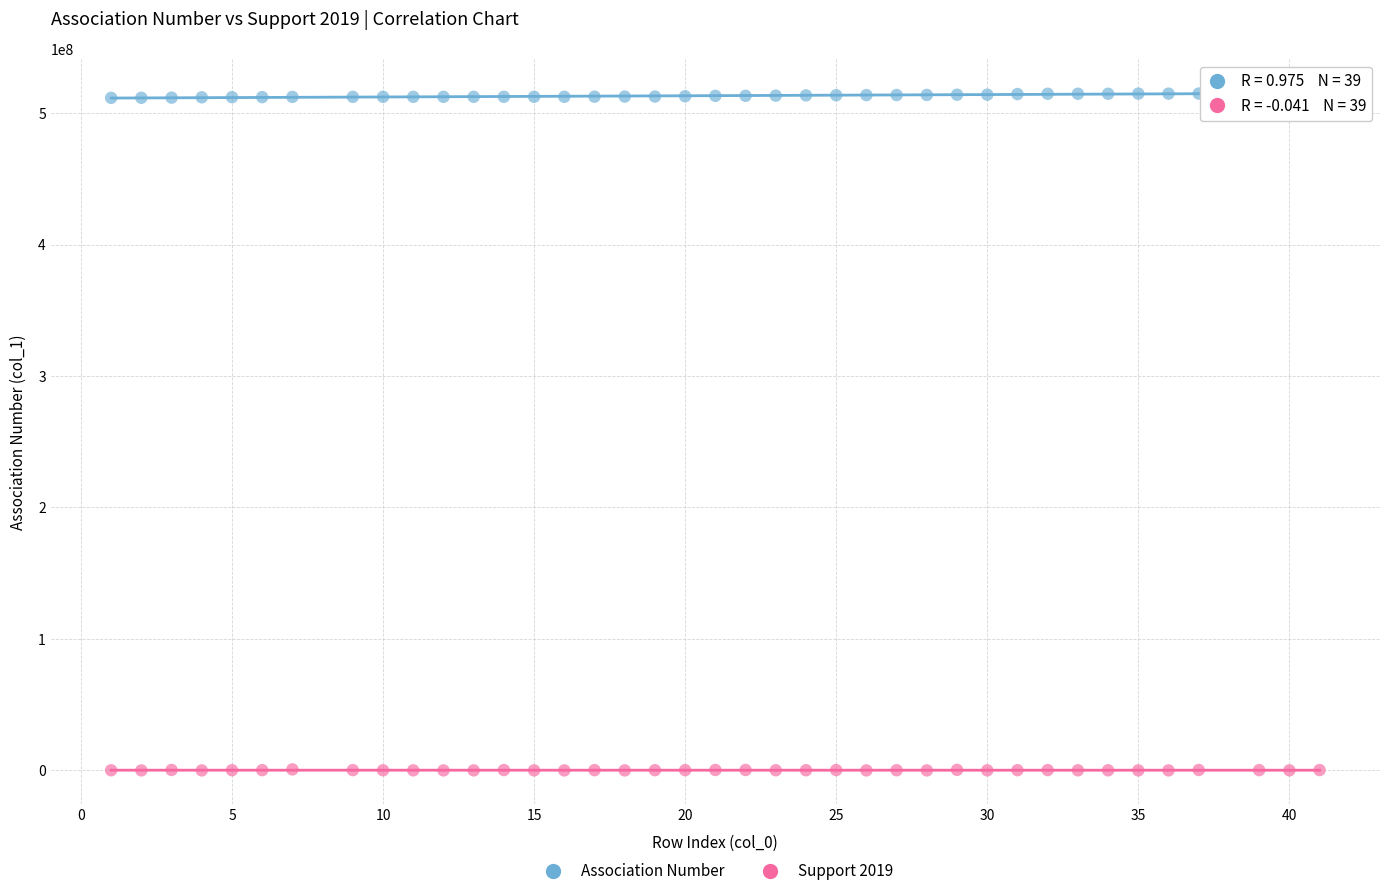

Which series reaches the minimum Y coordinate?

Support 2019